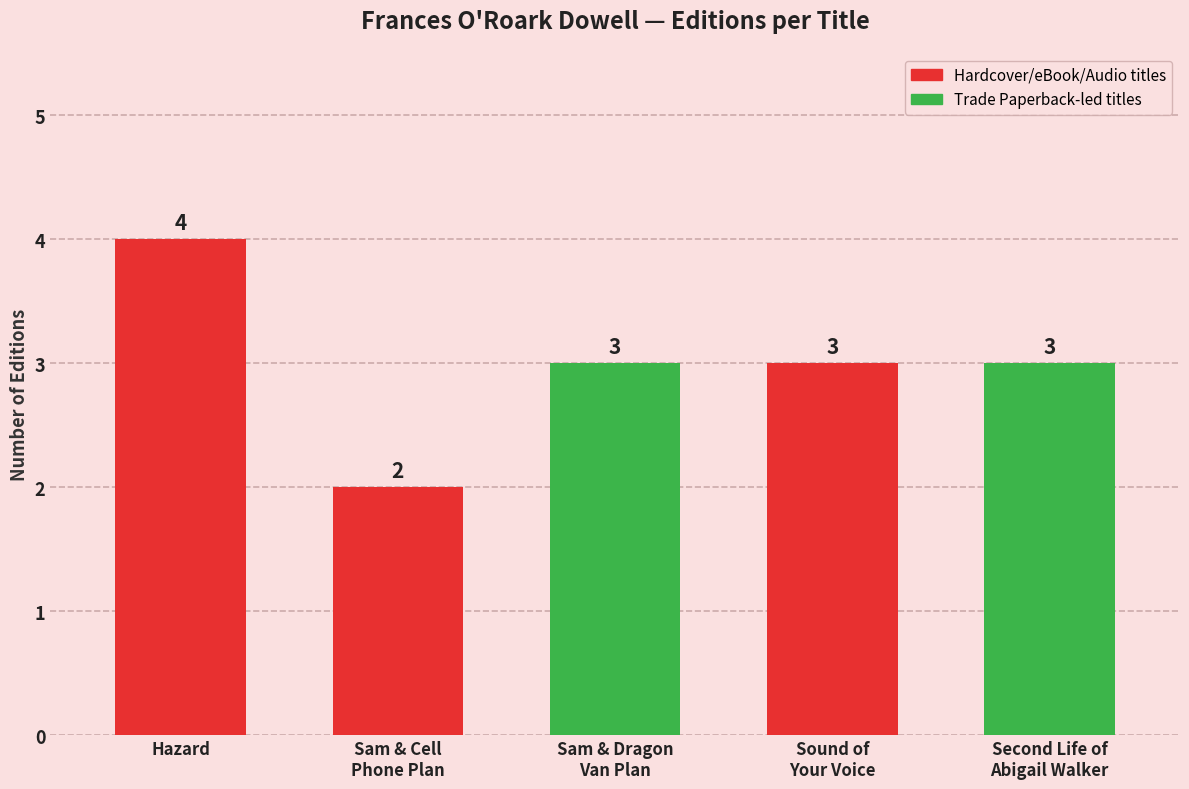

How many series are shown in this chart?

1